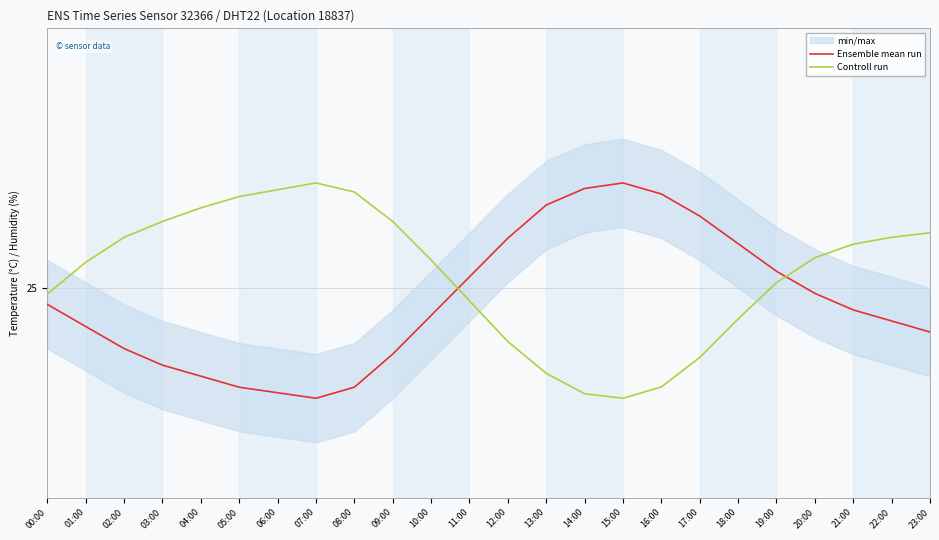

List the series in order of their peak value, highest first.

Ensemble mean run, Controll run